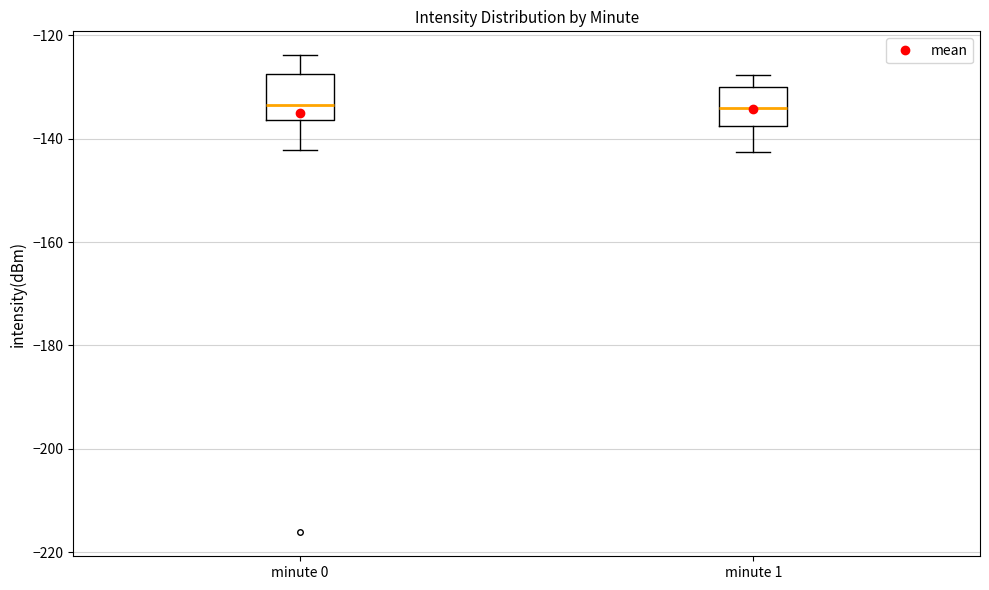

Reading left to right, read every box against the y-axis: the position of its median line, the range the box covers, and the ends of its whiskers. The values are not printed on the chart, so give them approximately, as read against the axis.

minute 0: median -134, box -136 to -128, whiskers -142 to -124
minute 1: median -134, box -138 to -130, whiskers -142 to -128